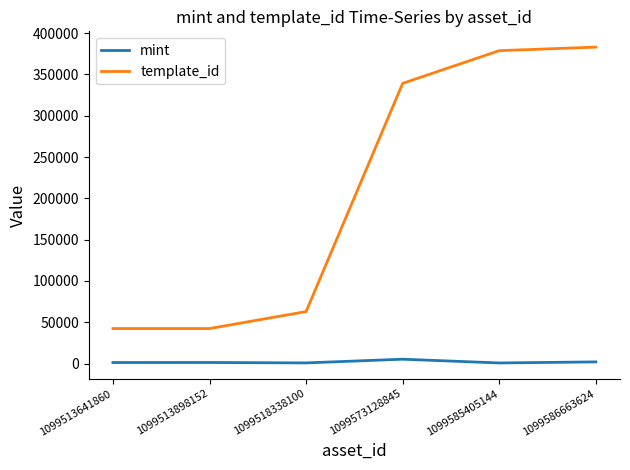

Is the value of template_id at 1099585405144 greater than the value of mint at 1099513641860?

Yes